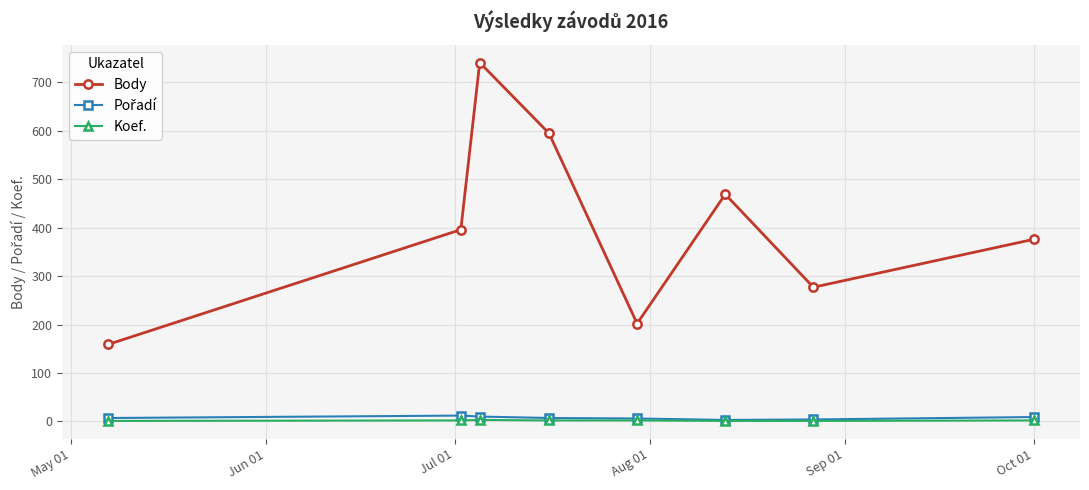

True or false: Koef. and Body cross at least once.

False